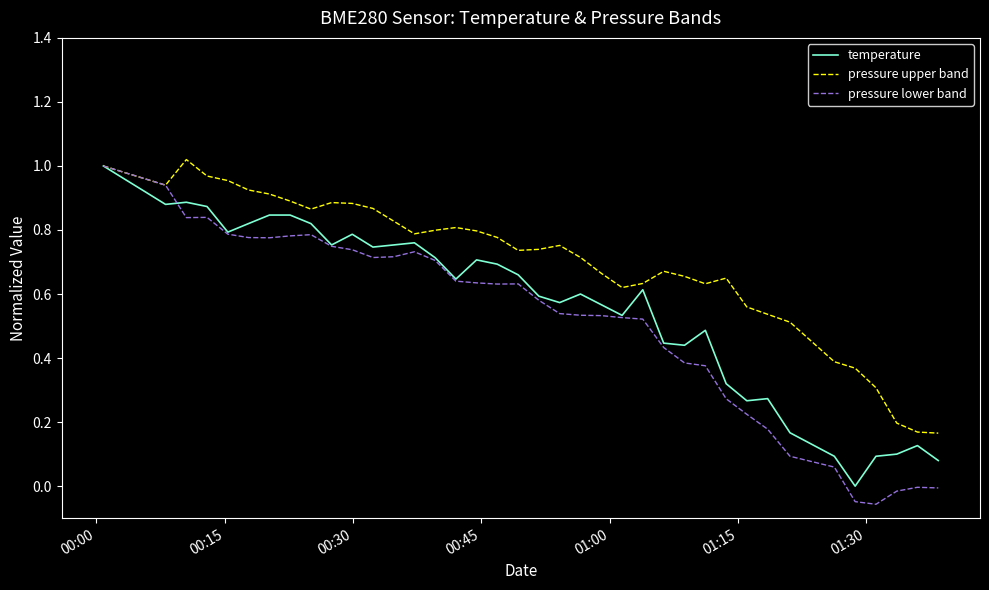

Which series has the widest spread of values?

pressure lower band